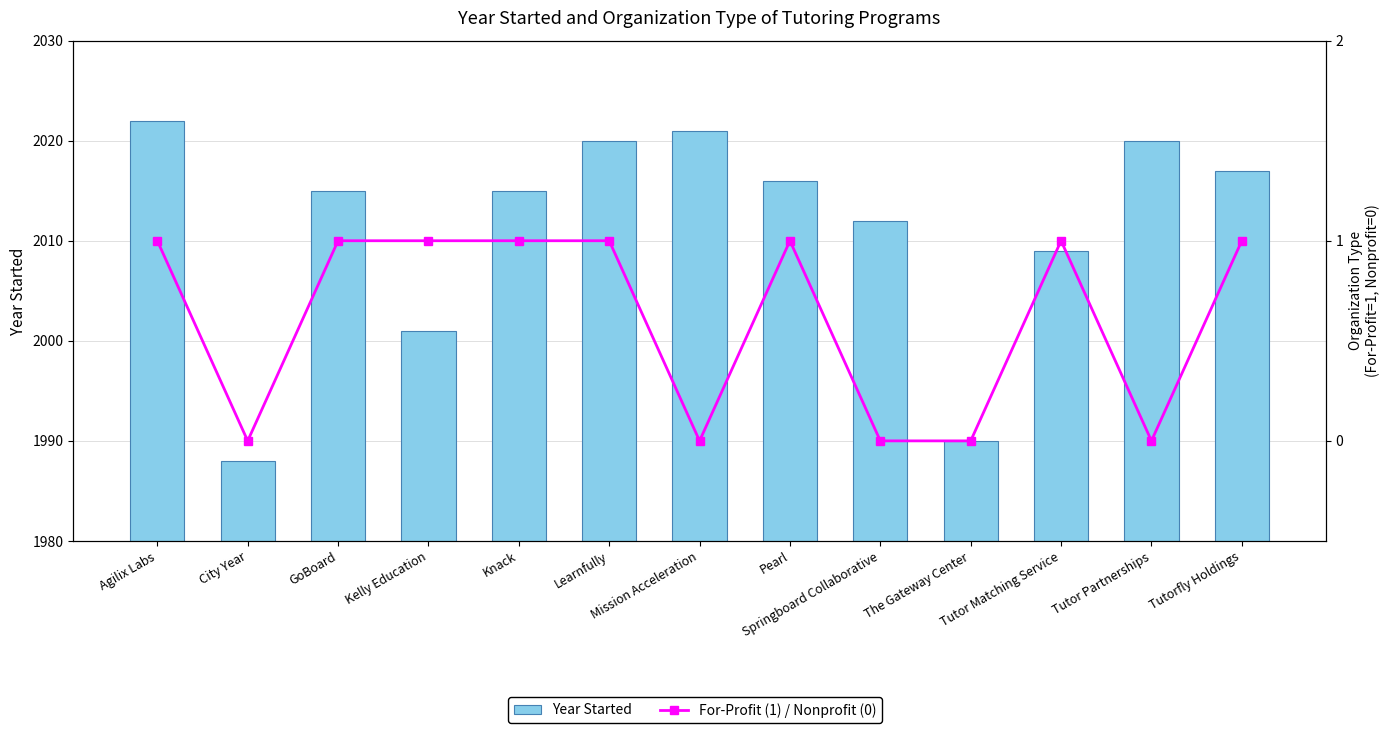

Reading left to right, extract all data points from this chart.

Year Started: Agilix Labs=2022	City Year=1988	GoBoard=2015	Kelly Education=2001	Knack=2015	Learnfully=2020	Mission Acceleration=2021	Pearl=2016	Springboard Collaborative=2012	The Gateway Center=1990	Tutor Matching Service=2009	Tutor Partnerships=2020	Tutorfly Holdings=2017
For-Profit (1) / Nonprofit (0): Agilix Labs=1	City Year=0	GoBoard=1	Kelly Education=1	Knack=1	Learnfully=1	Mission Acceleration=0	Pearl=1	Springboard Collaborative=0	The Gateway Center=0	Tutor Matching Service=1	Tutor Partnerships=0	Tutorfly Holdings=1